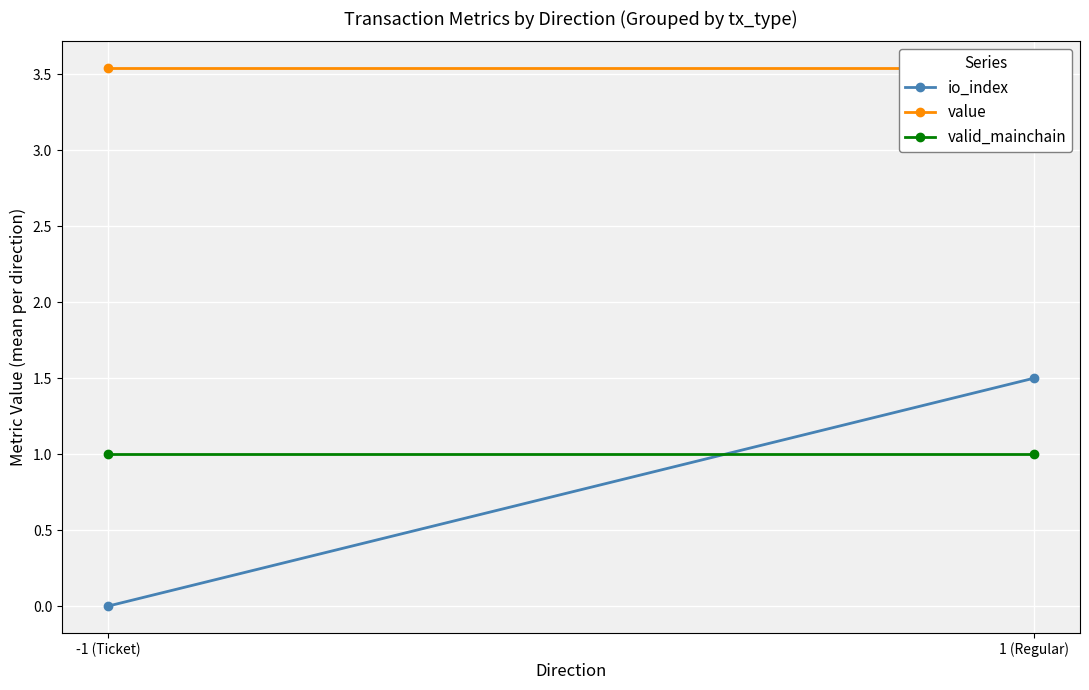

What is the value of the value point at the 1st from the left?

3.5